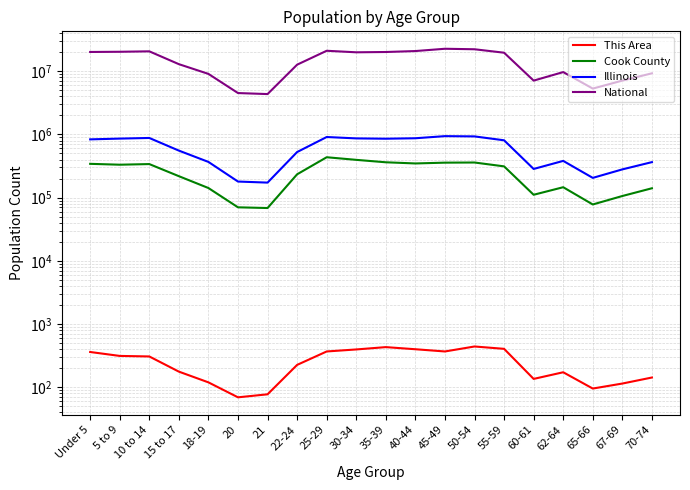

Where is Illinois nearest to the value 556444?

15 to 17